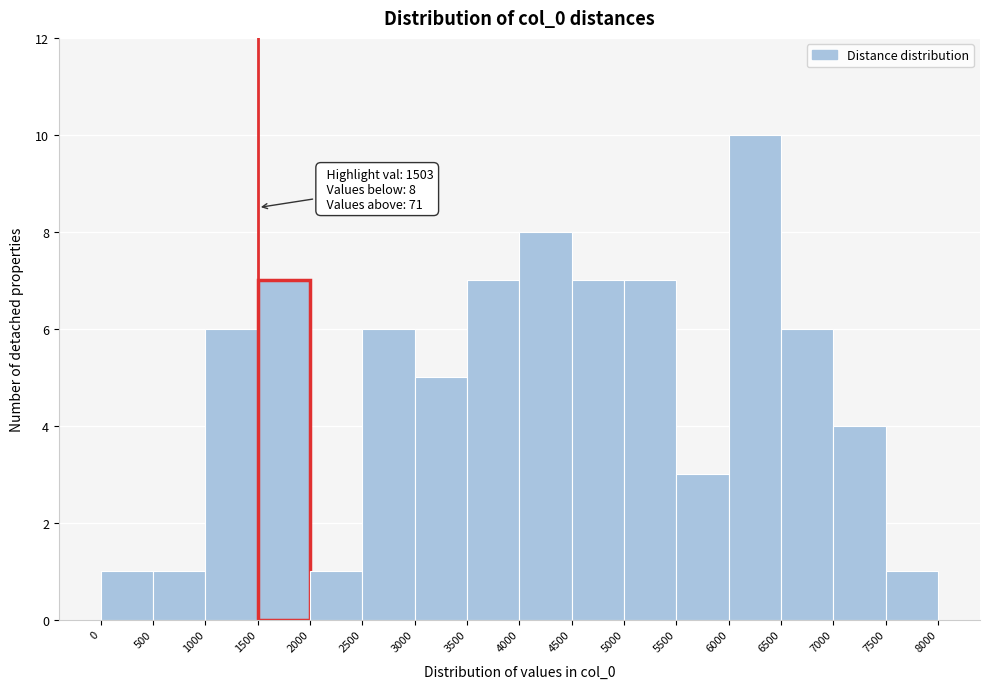

Which range on the x-axis has the tallest bar?

6000 to 6500